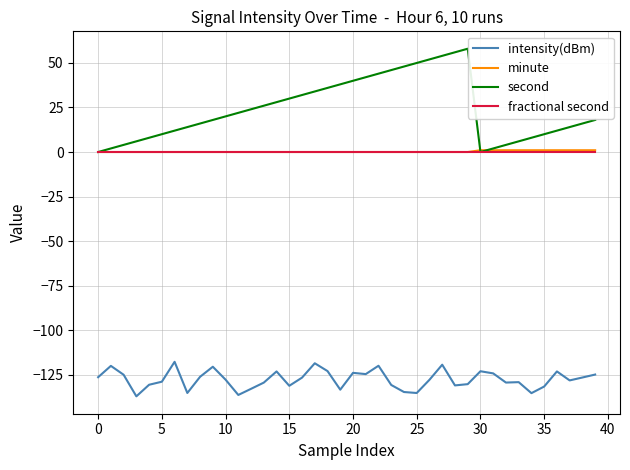

Which series has the largest range (max minus min)?

second